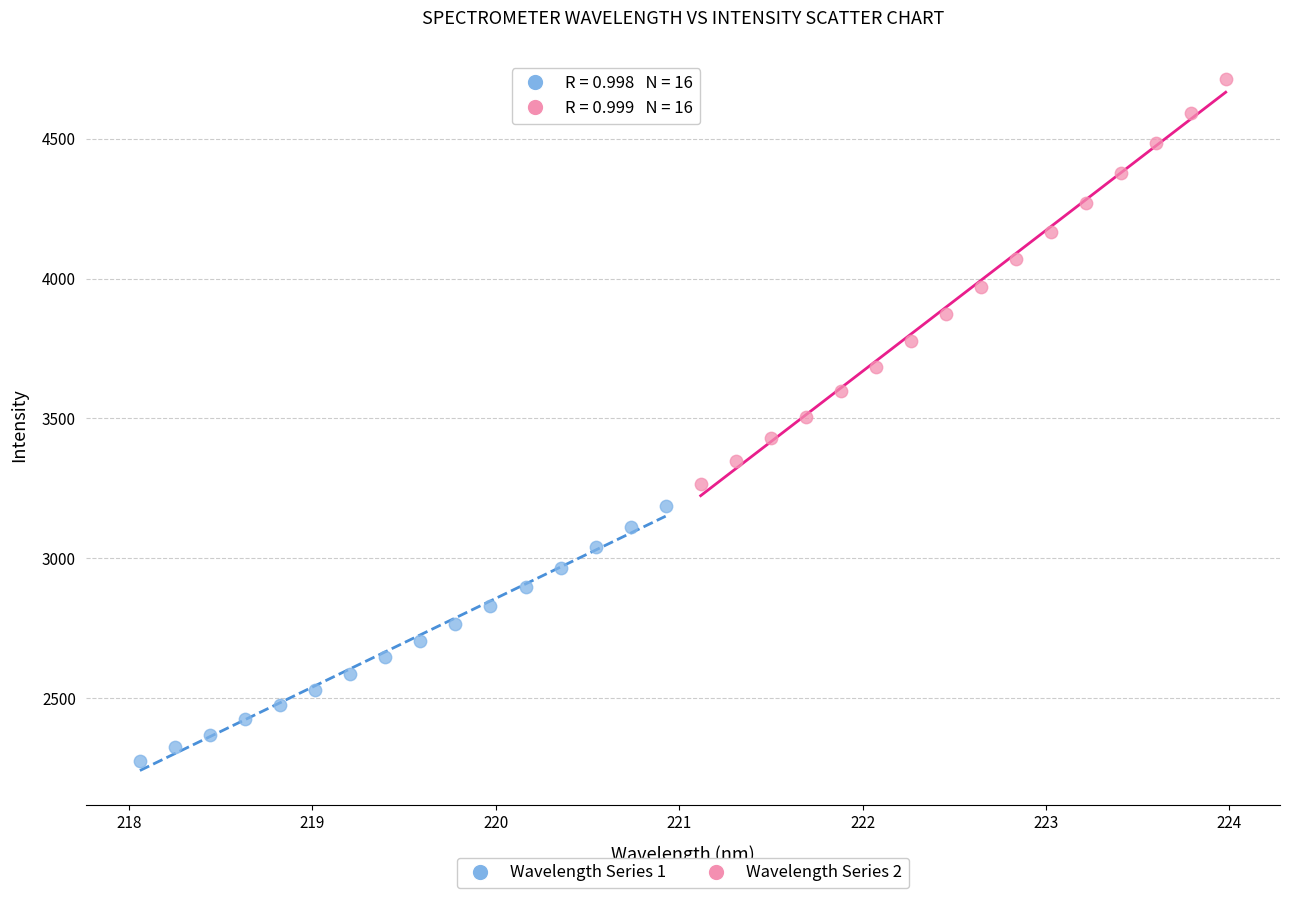

What are all the series names shown in the legend?

Wavelength Series 1, Wavelength Series 2